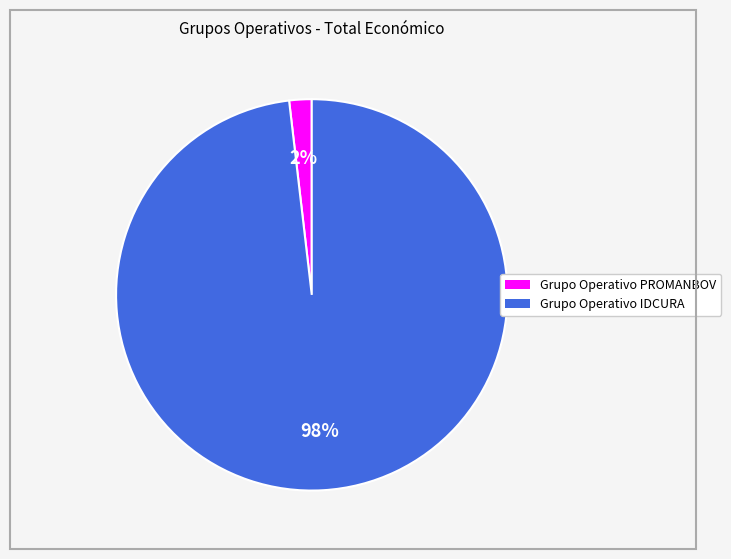

To the nearest percent, what is the difference between the Grupo Operativo IDCURA and Grupo Operativo PROMANBOV slice percentages?

96%